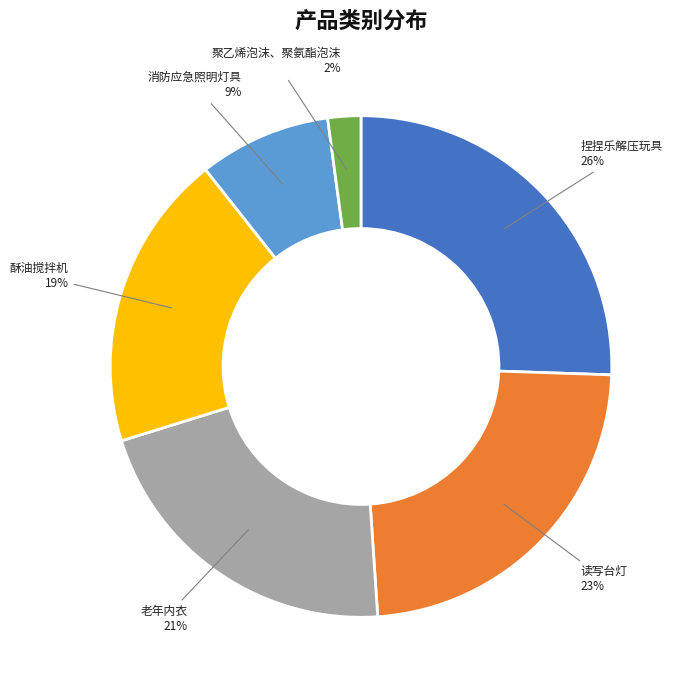

Between 读写台灯 and 捏捏乐解压玩具, which is larger?

捏捏乐解压玩具